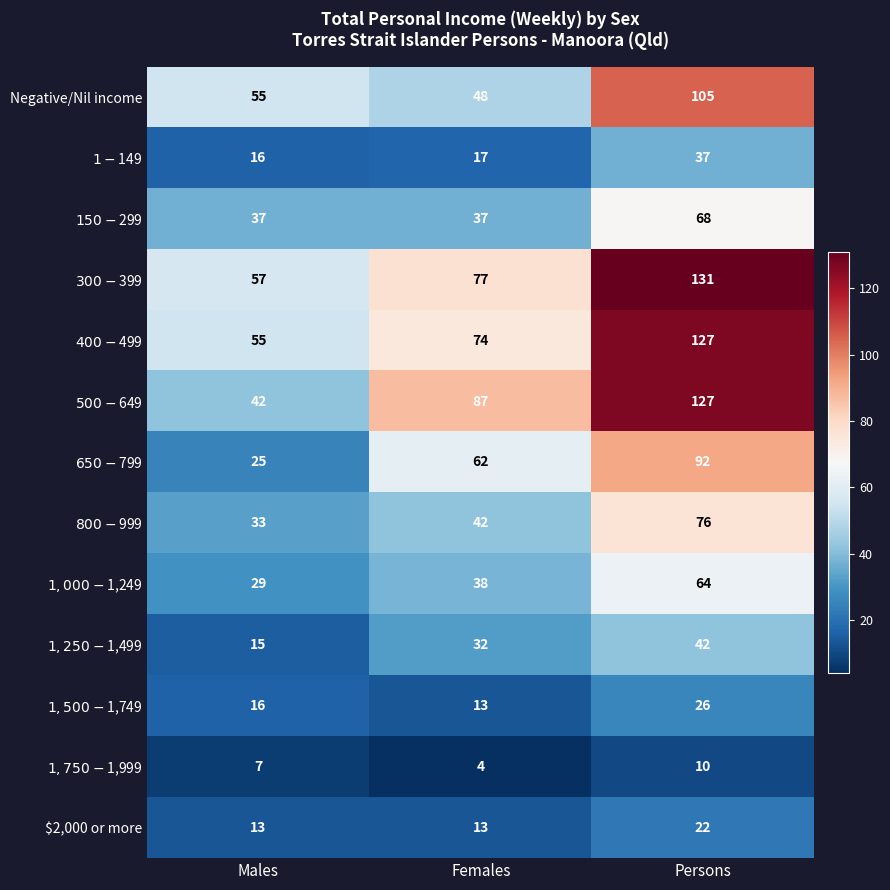

How many series are shown in this chart?

13